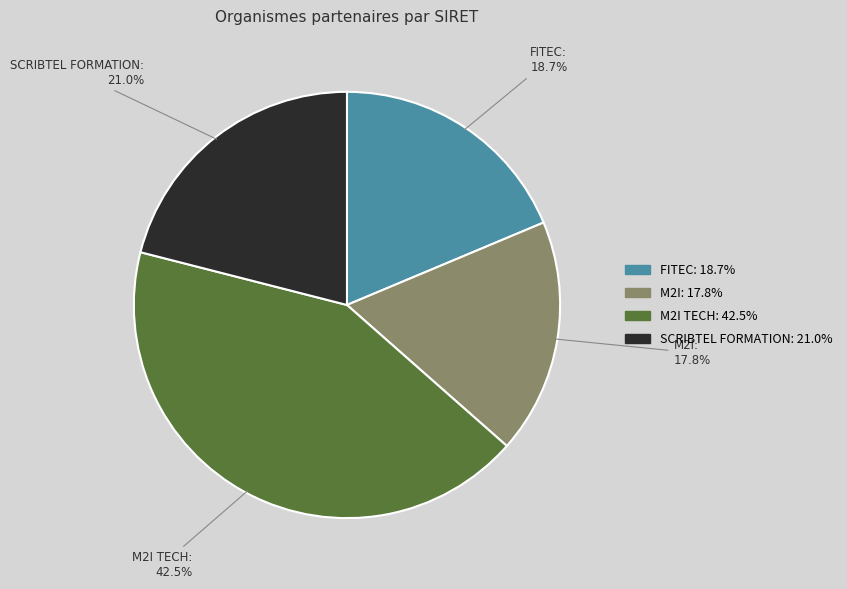

Rank the categories by value from lowest to highest.

M2I, FITEC, SCRIBTEL FORMATION, M2I TECH